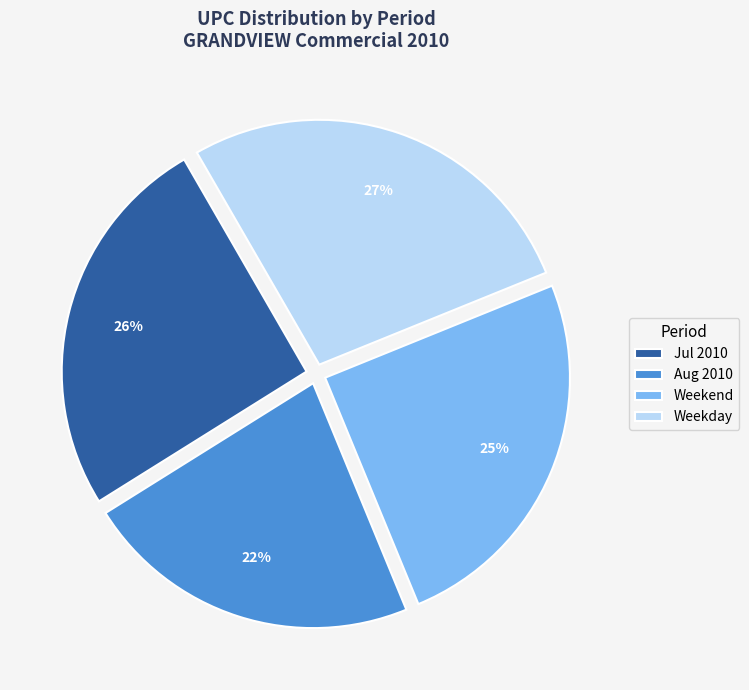

Is it true that Weekend is 25% of the pie?

True